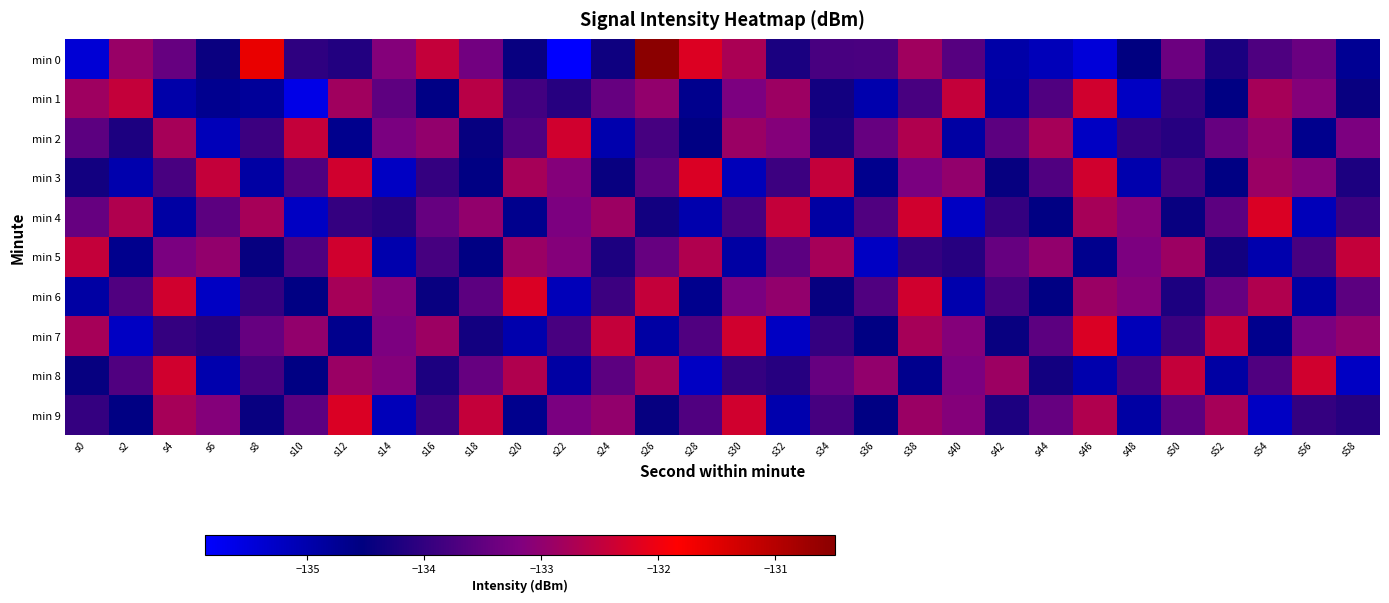

Which series has the largest range (max minus min)?

min 0